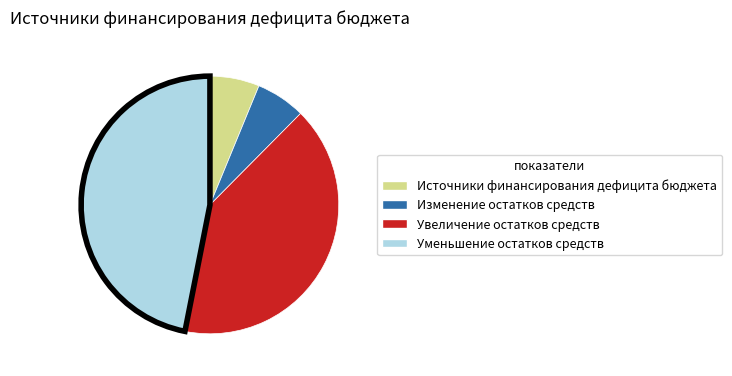

The Увеличение остатков средств slice represents 41% of the pie. True or false?

True